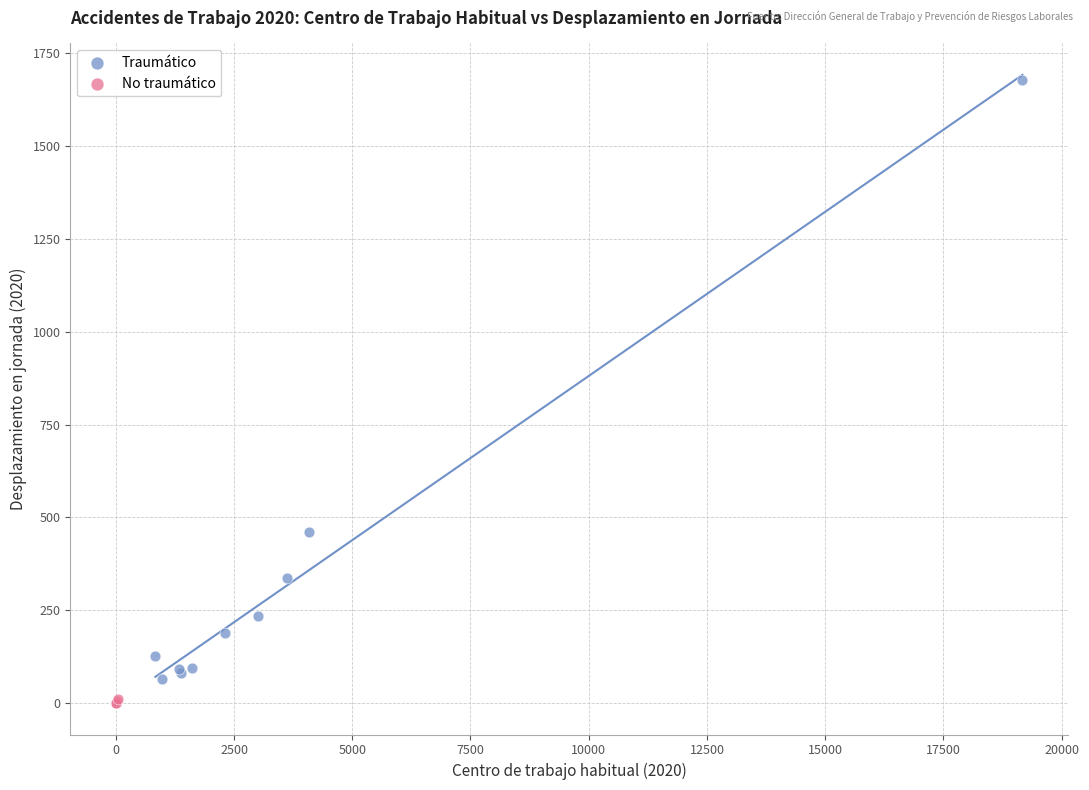

Which series reaches the maximum Y coordinate?

Traumático